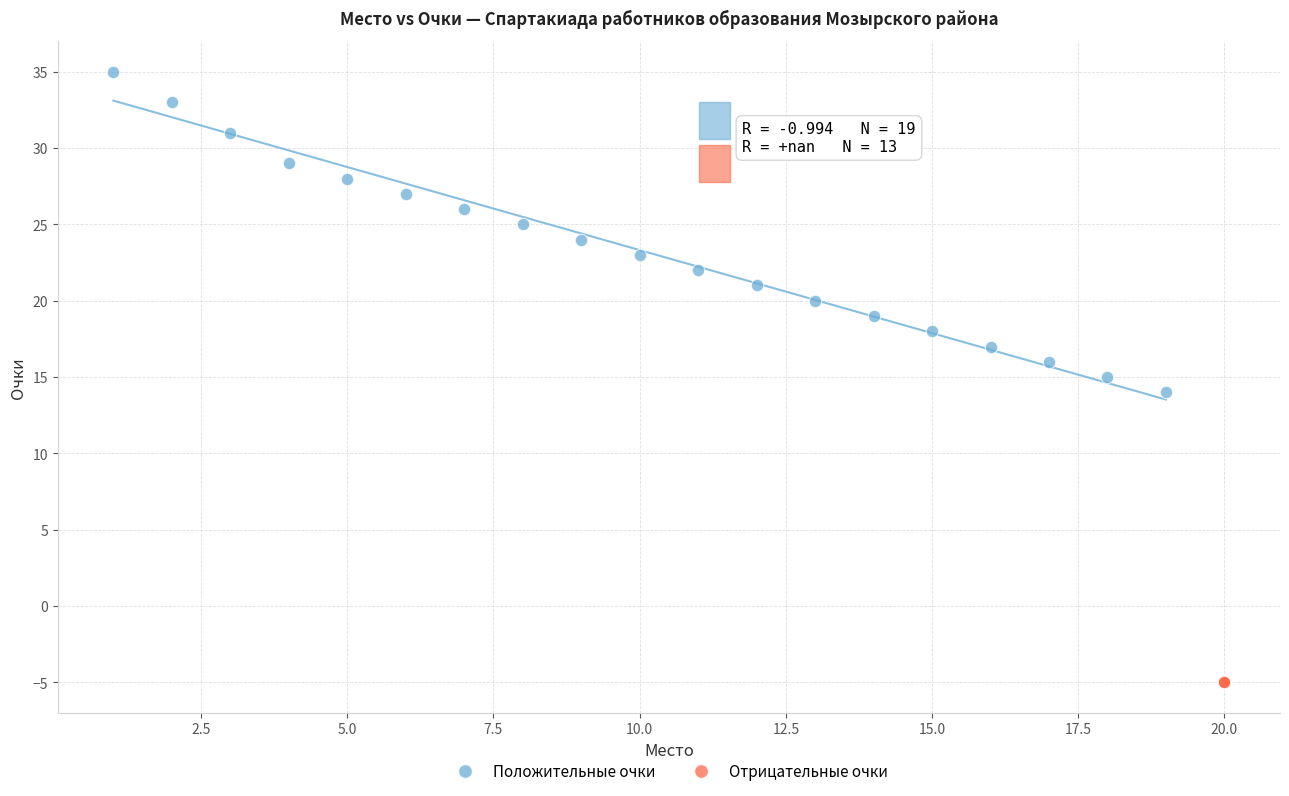

What are all the series names shown in the legend?

Положительные очки, Отрицательные очки